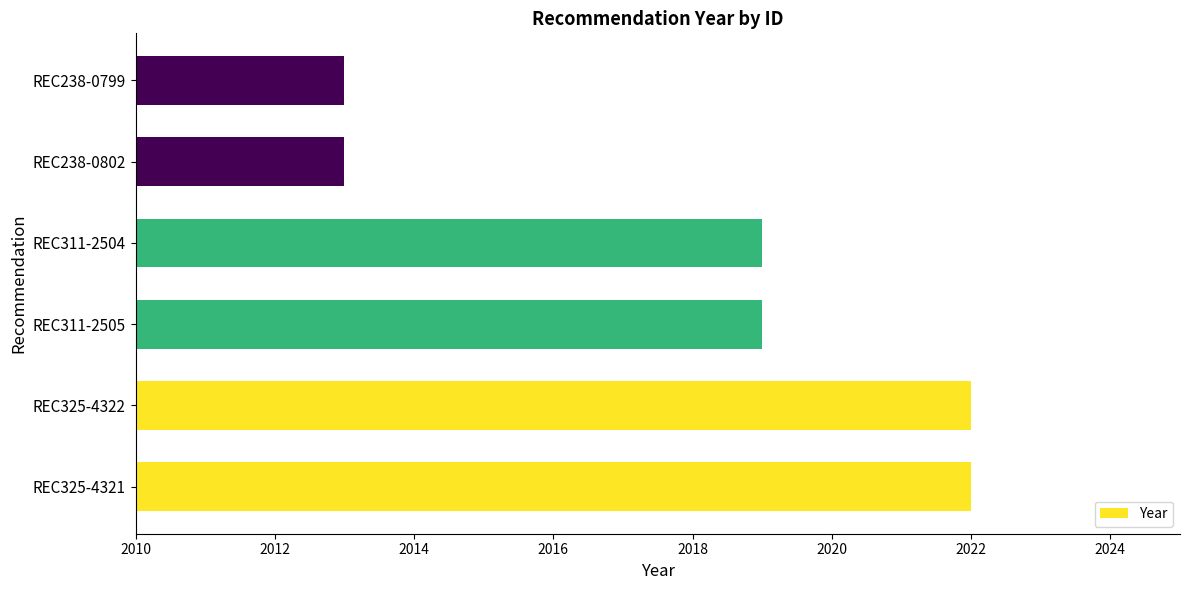

Is it true that the value at REC311-2504 is 922?

False